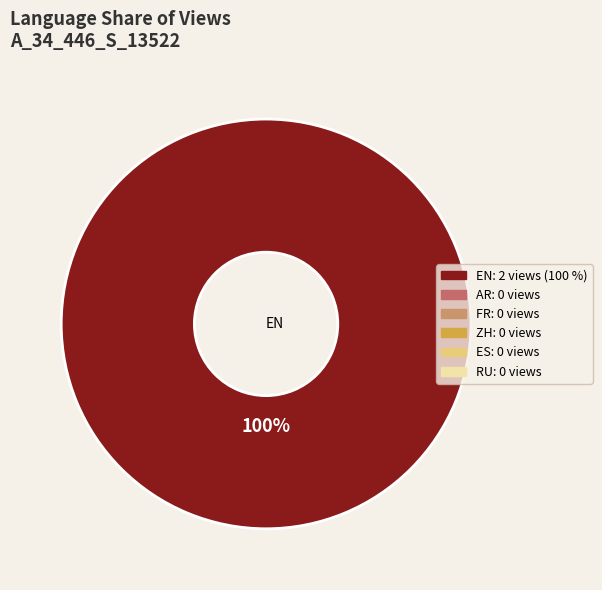

Count the number of slices in the pie.

6